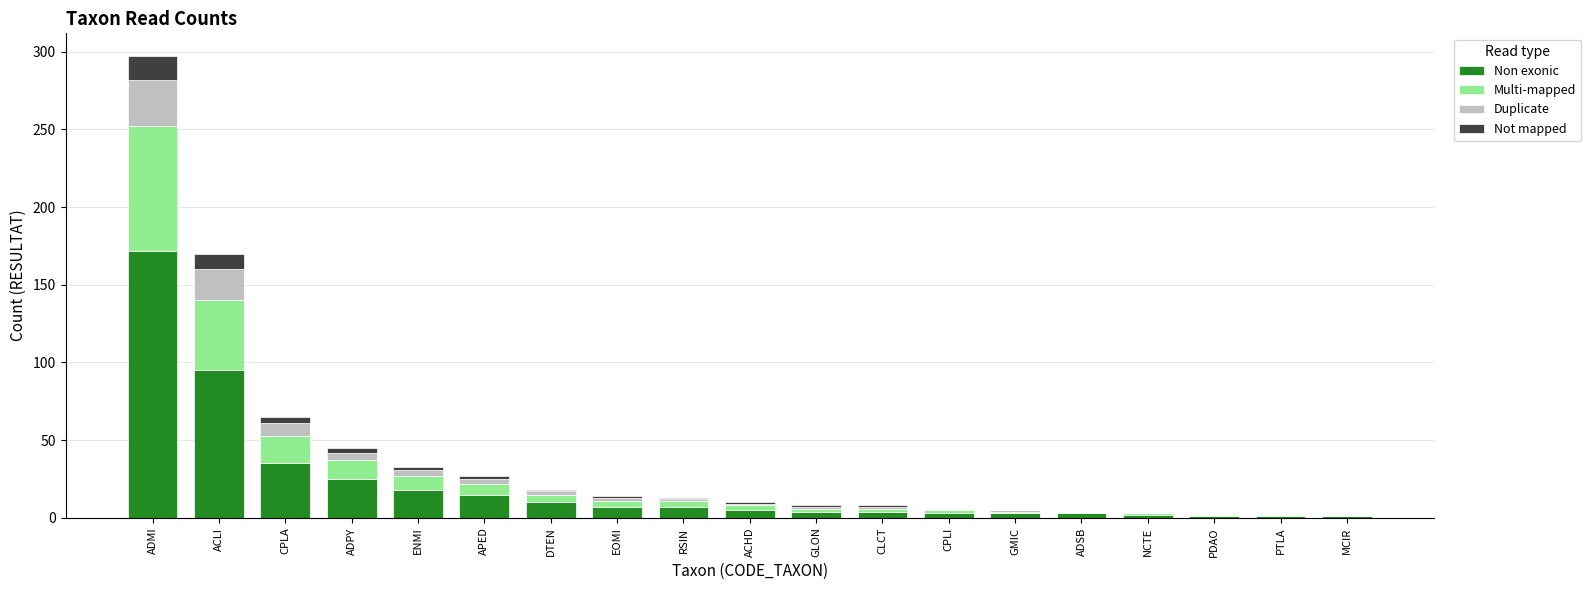

Which category has the highest value in the Non exonic series?

ADMI